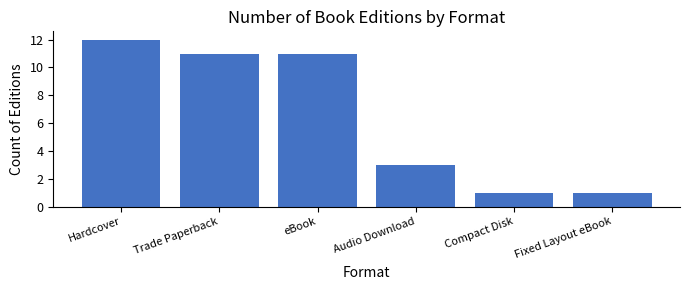

Between Audio Download and Compact Disk, which is larger?

Audio Download